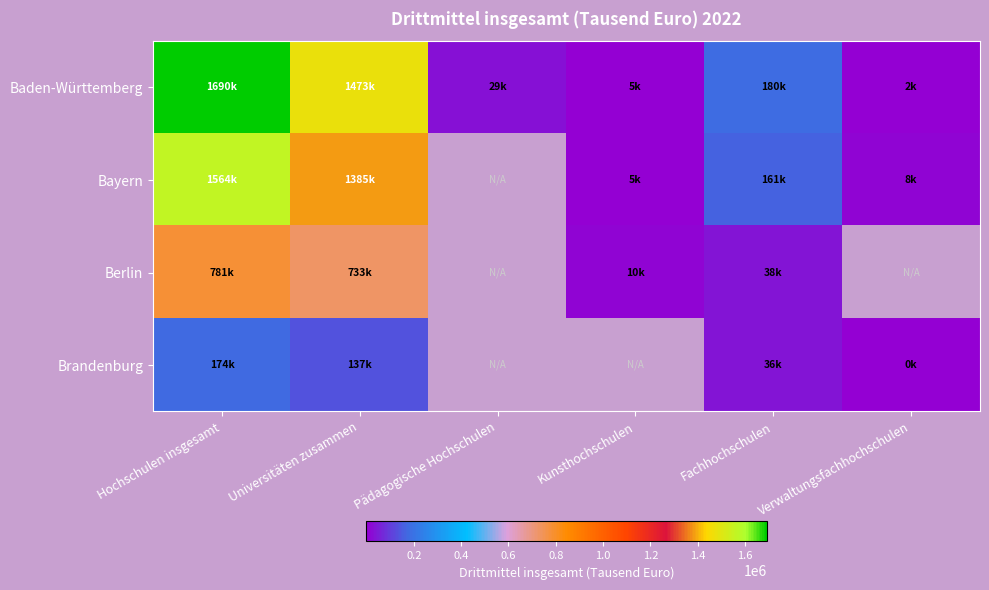

How many data points does each series have?

6